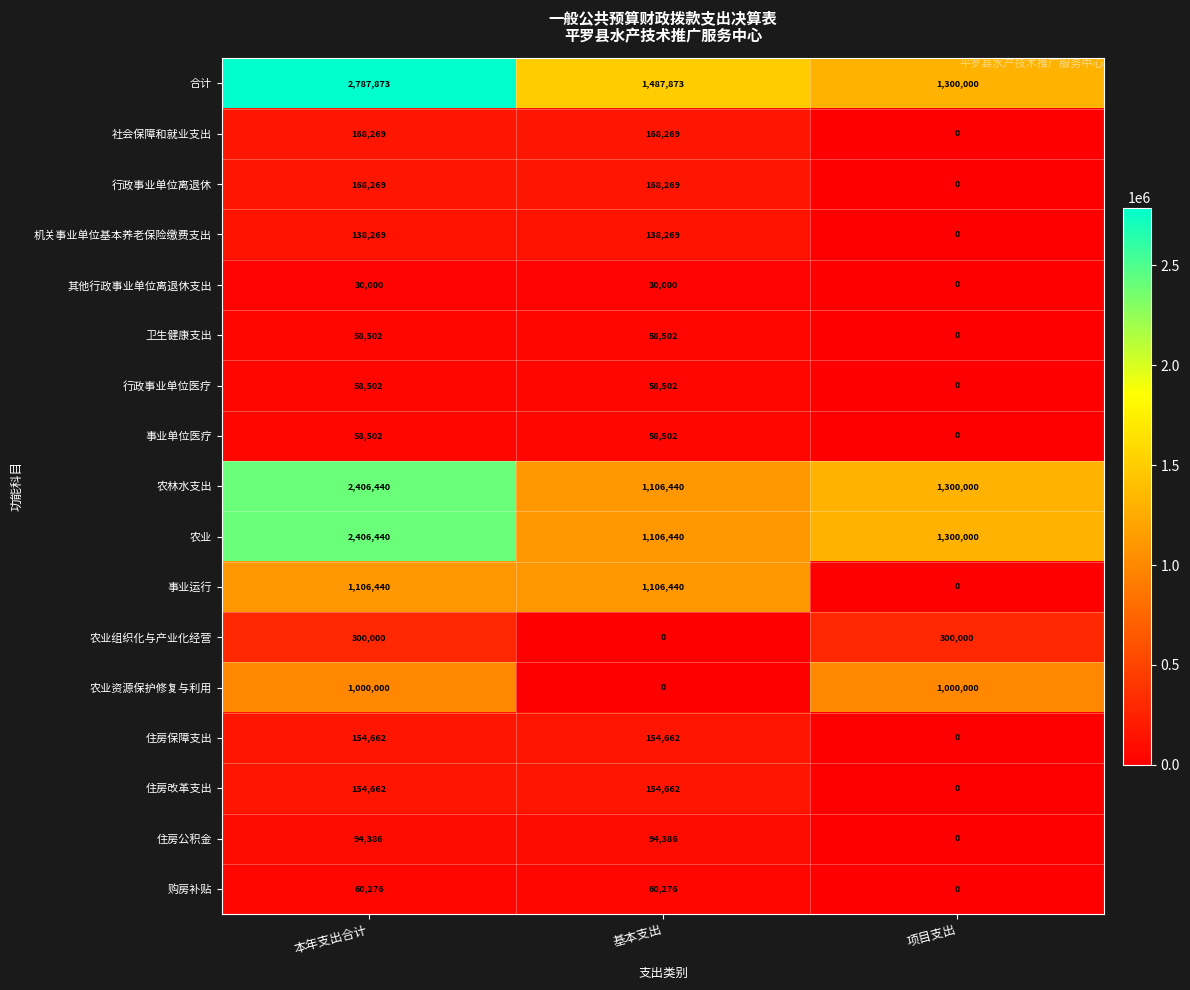

Which category has the lowest value in the 农林水支出 series?

基本支出